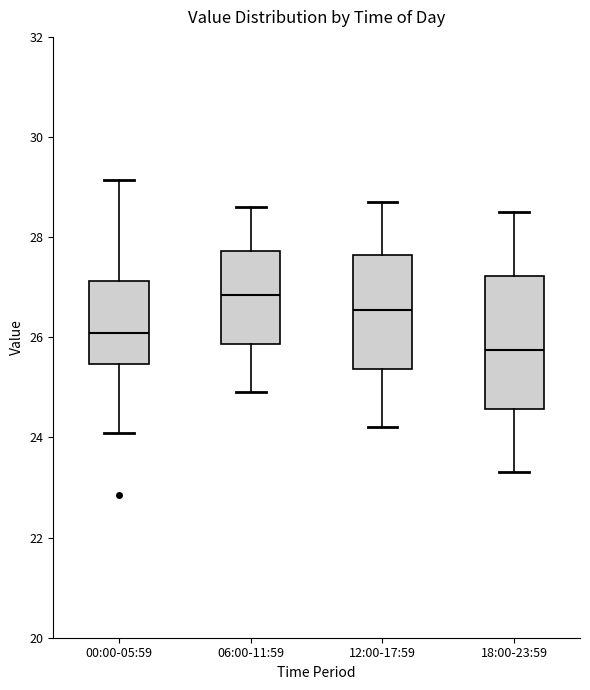

Which box's median line is the highest?

06:00-11:59